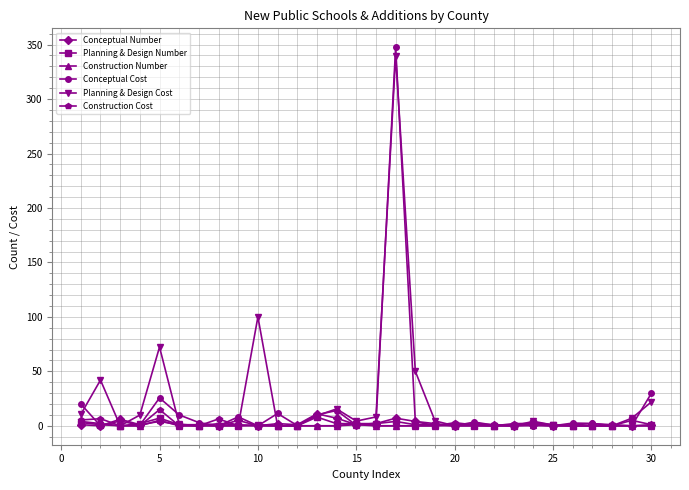

What is the maximum value for Planning & Design Number?

8.0